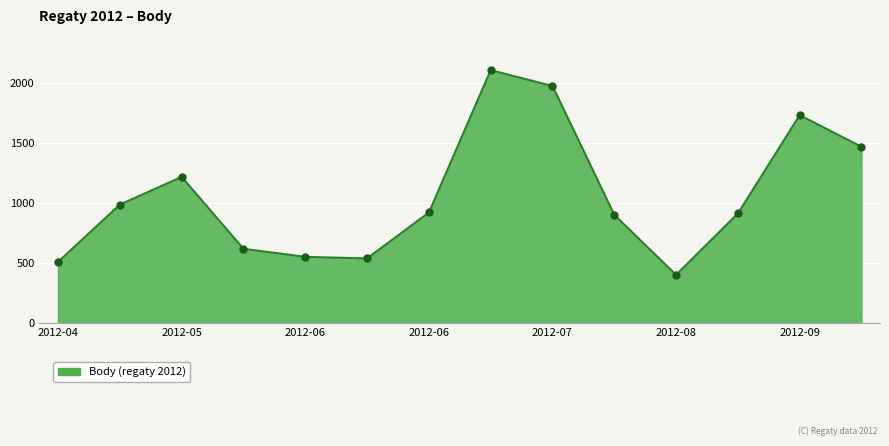

What is the smallest value displayed?

404